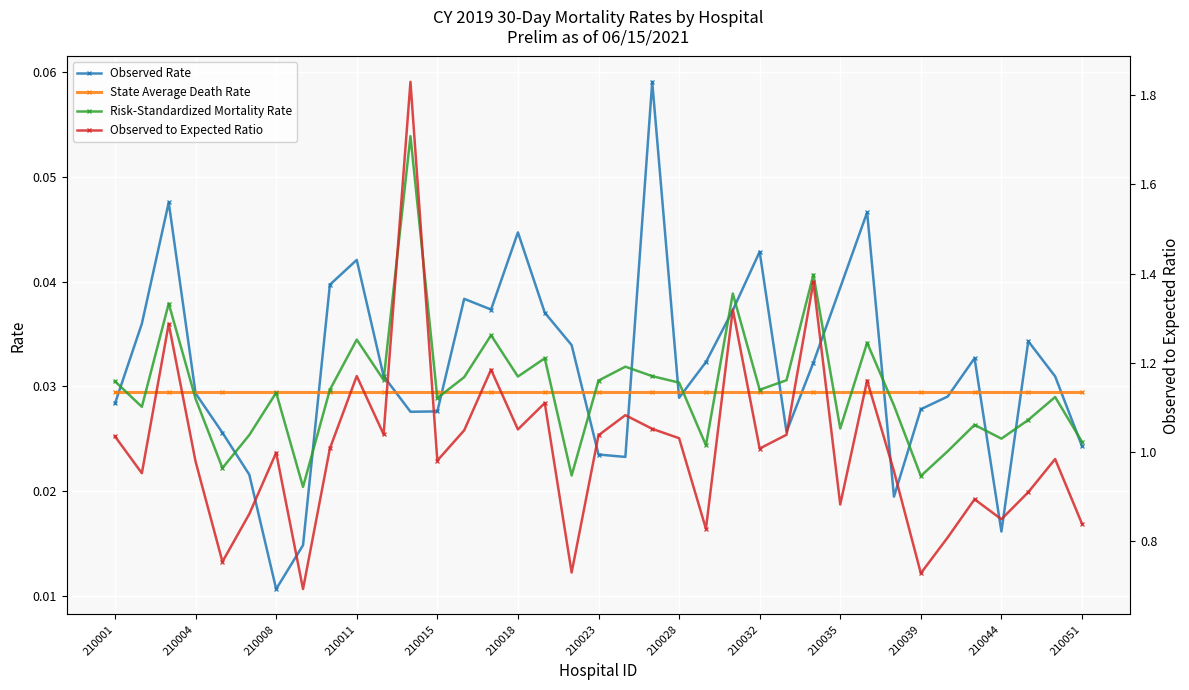

How many Observed Rate values are between 0 and 1?

37